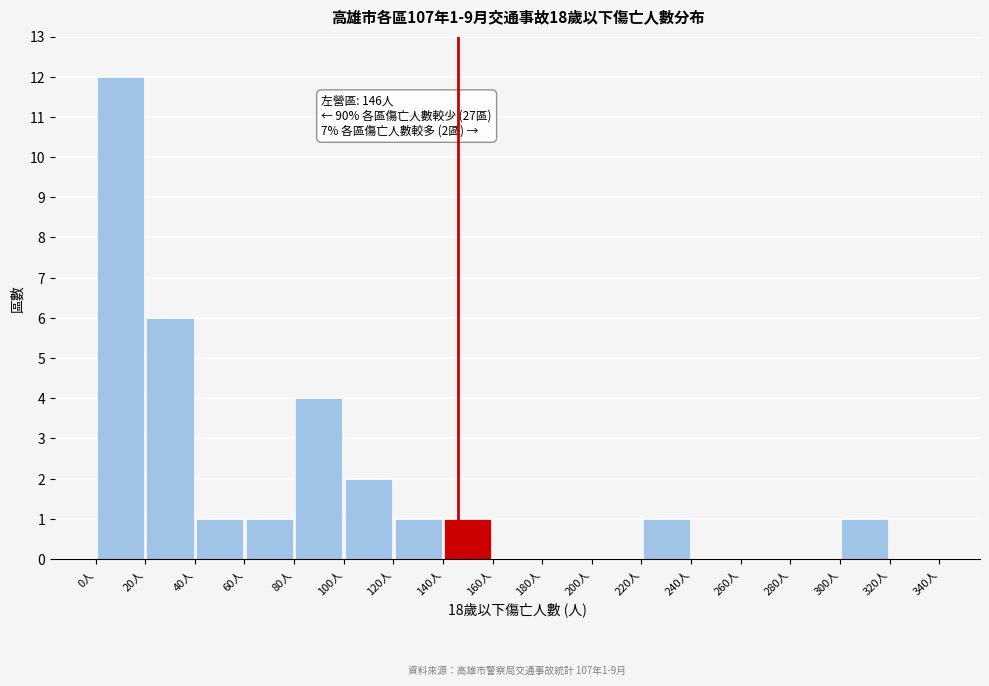

Which range on the x-axis has the tallest bar?

0 to 20